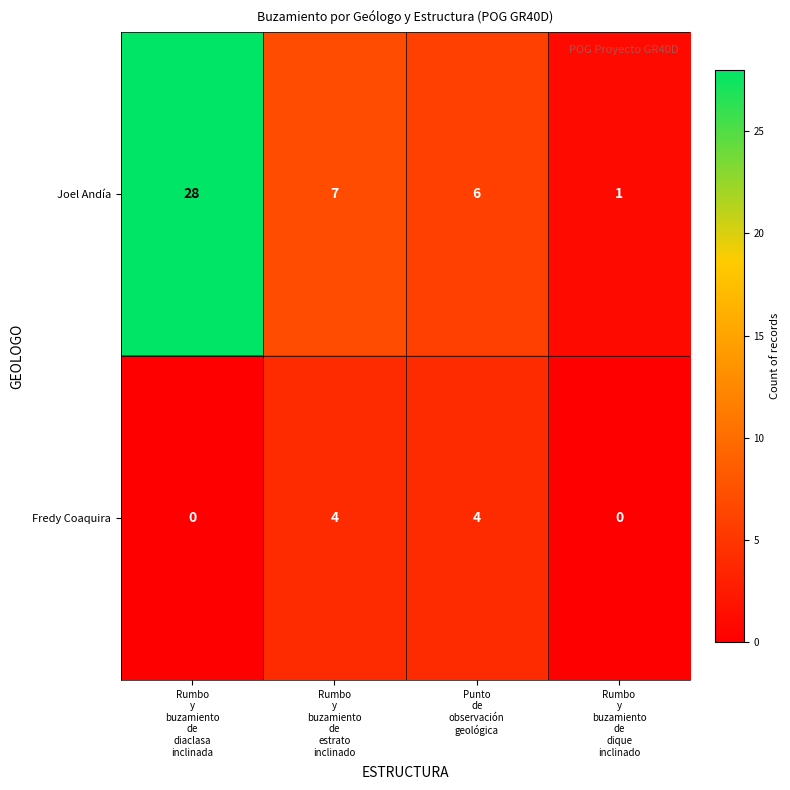

What is the maximum value for Fredy Coaquira?

4